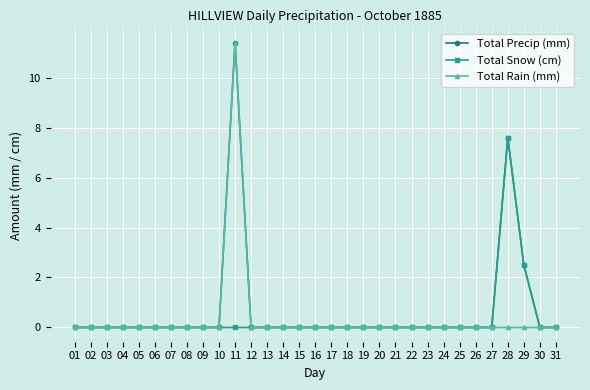

The value of Total Precip (mm) at 25 is 0.0. True or false?

True